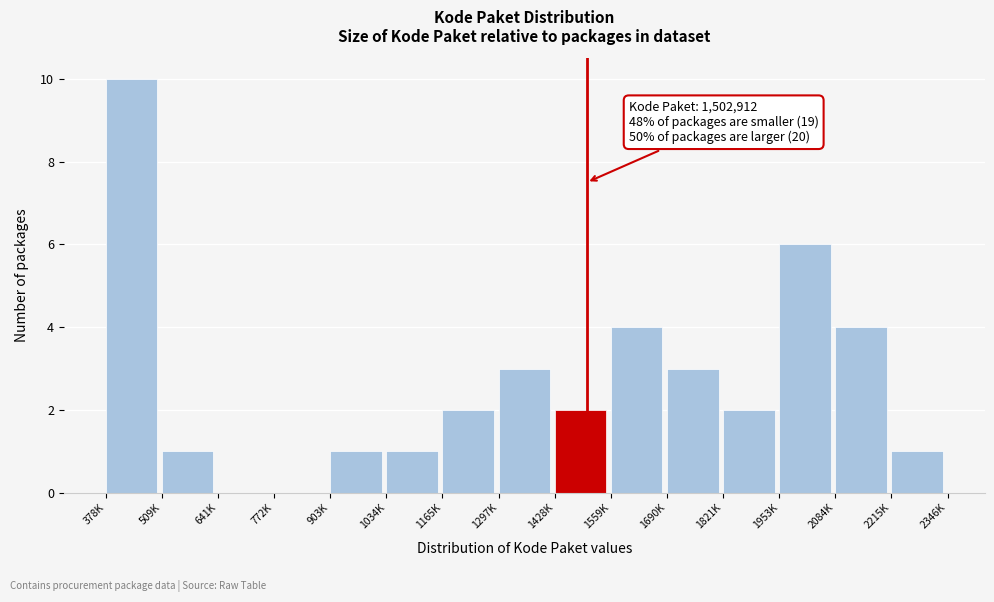

Reading left to right, transcribe all the data shown in this chart.

378K=10	509K=1	641K=0	772K=0	903K=1	1034K=1	1165K=2	1297K=3	1428K=2	1559K=4	1690K=3	1821K=2	1953K=6	2084K=4	2215K=1